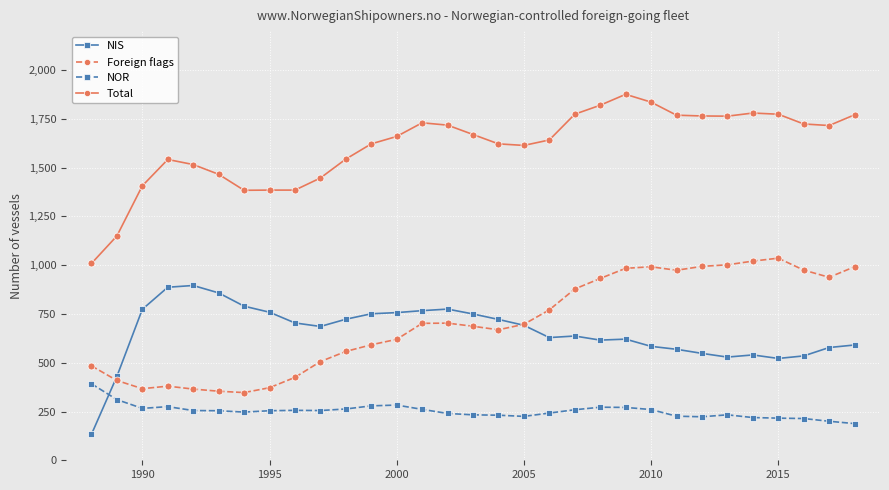

How many lines are shown in the chart?

4